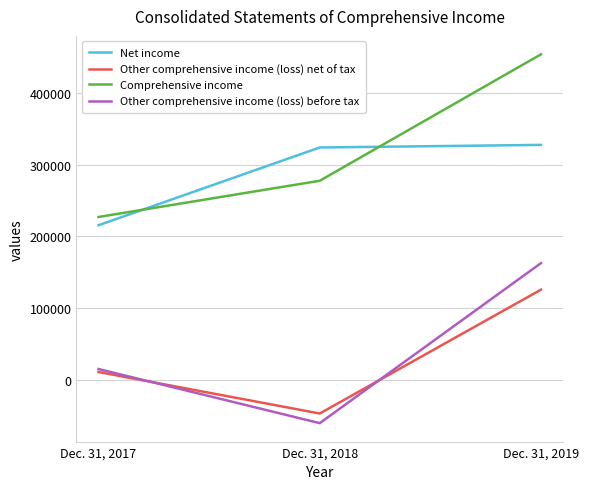

True or false: Other comprehensive income (loss) before tax has a value of 162902 at Dec. 31, 2019.

True